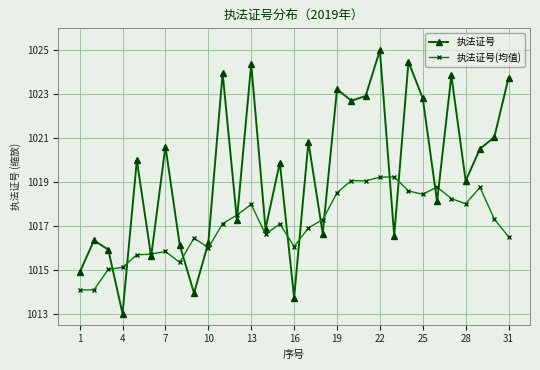

Which series has the largest range (max minus min)?

执法证号